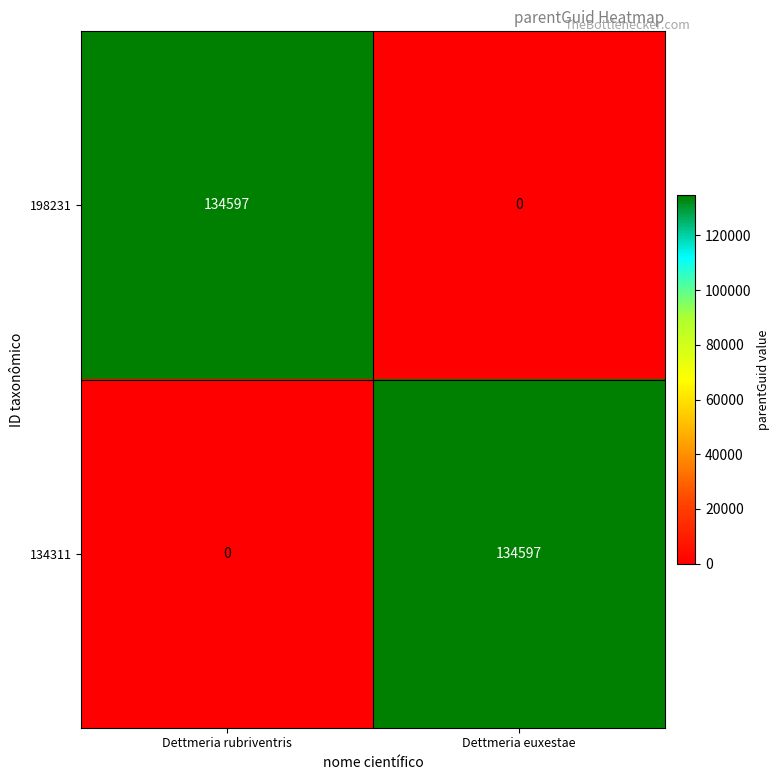

Count the number of categories in the chart.

2